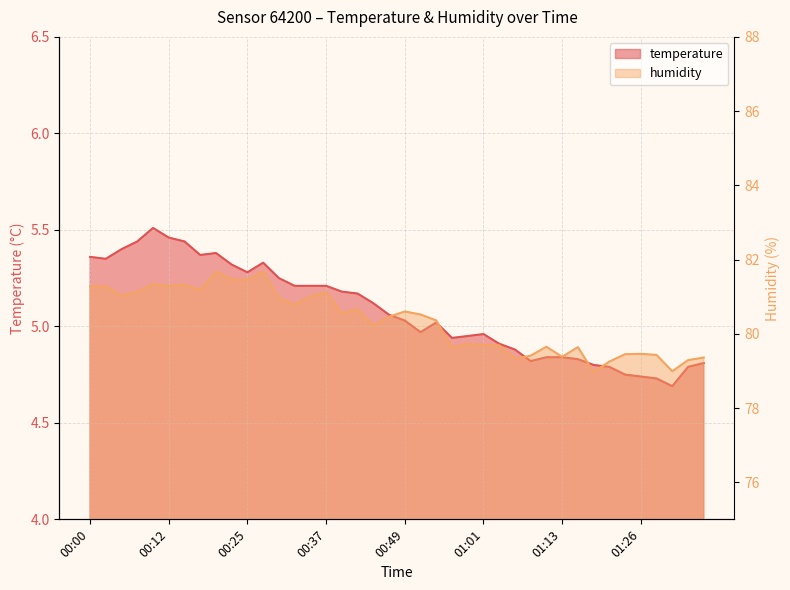

What is the difference between the second highest and second lowest values in the temperature series?

0.7